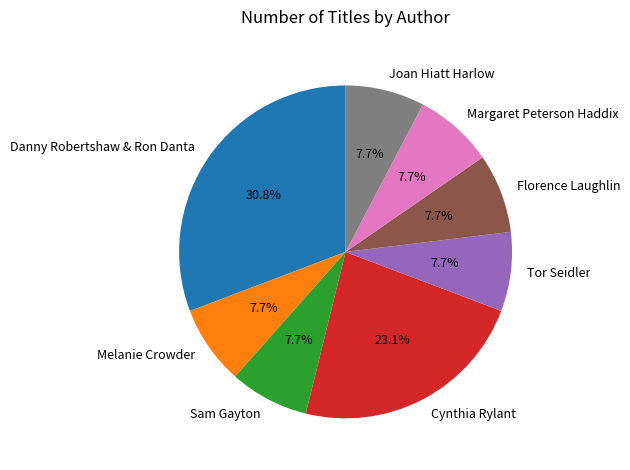

How many segments does this pie chart have?

8